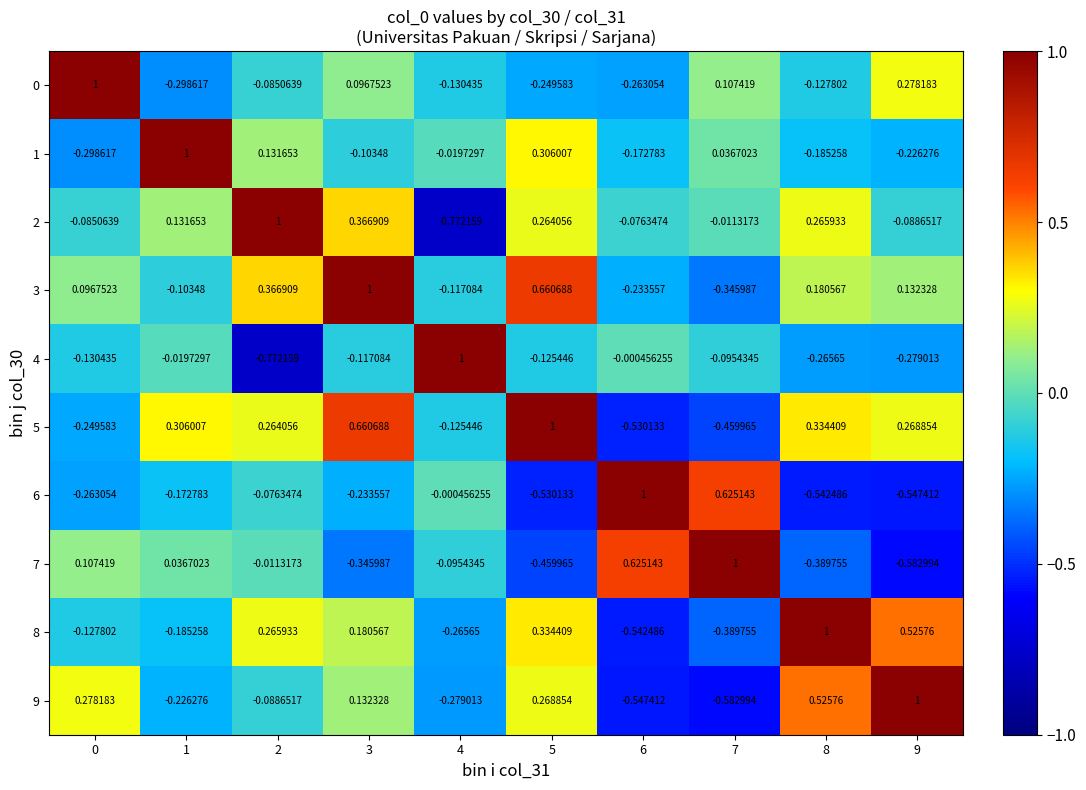

Is the value of 3 at 9 greater than the value of 7 at 1?

Yes